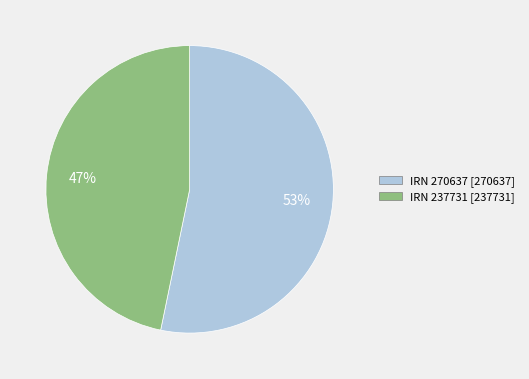

How many segments does this pie chart have?

2